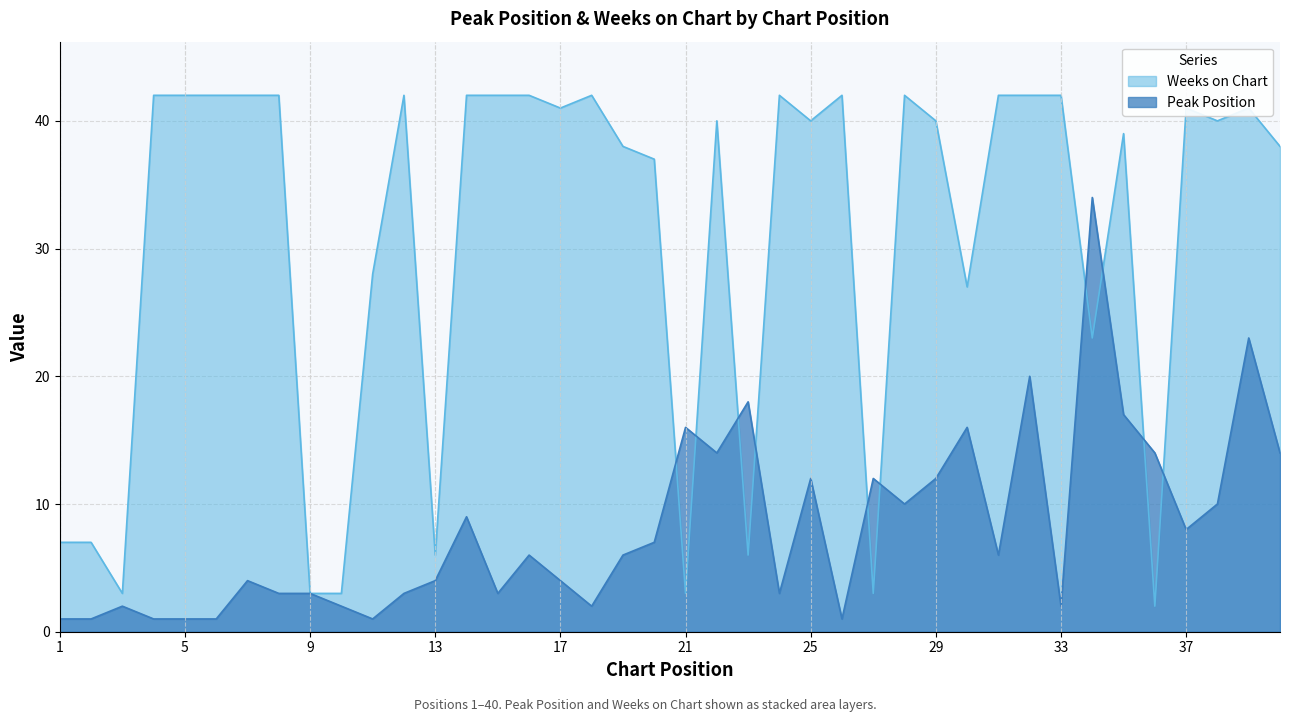

Which category has the highest value across all series?

4